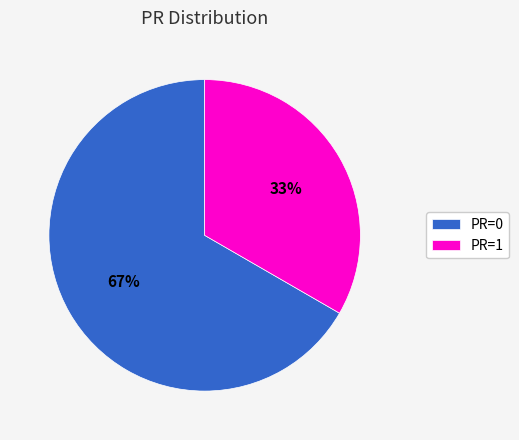

Do PR=1 and PR=0 together represent more than half of the pie?

Yes